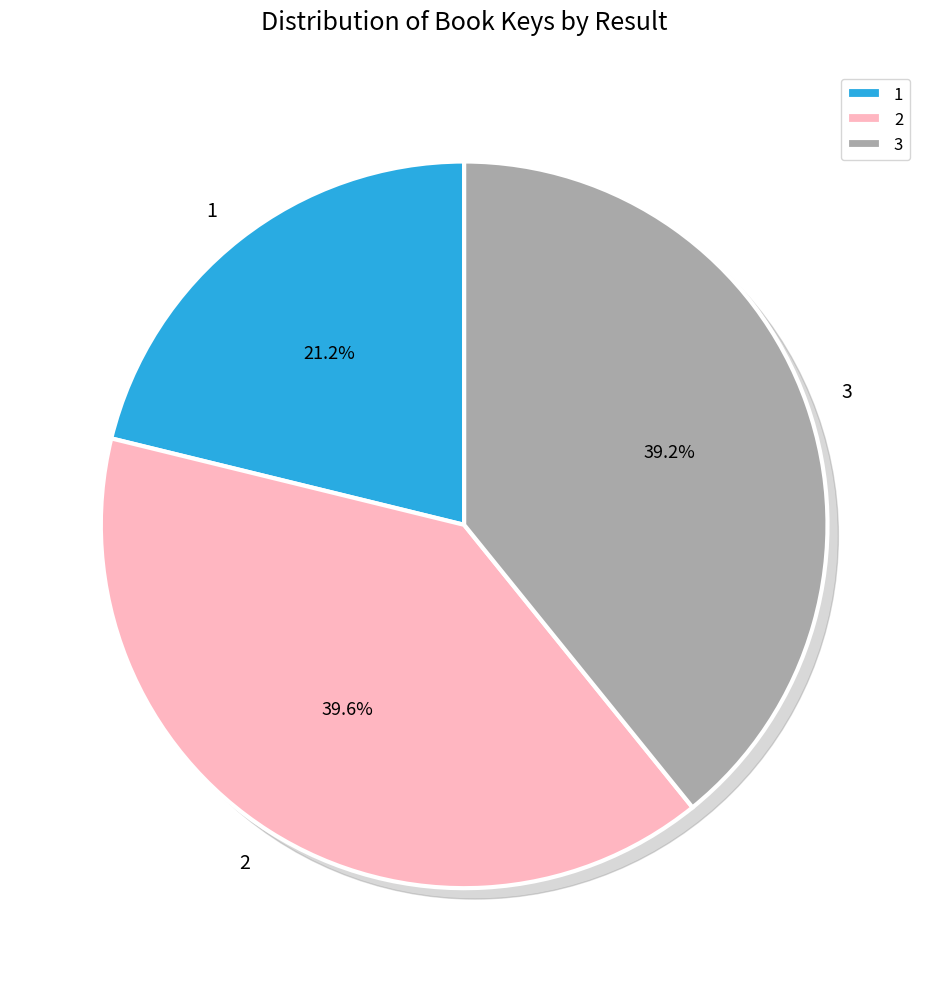

Does 3 account for over 50% of the chart?

No